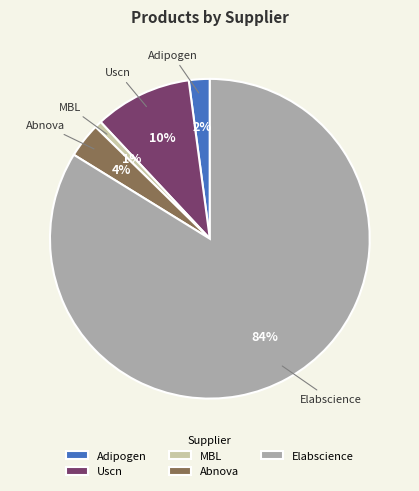

What percentage is the Uscn slice, to the nearest percent?

10%